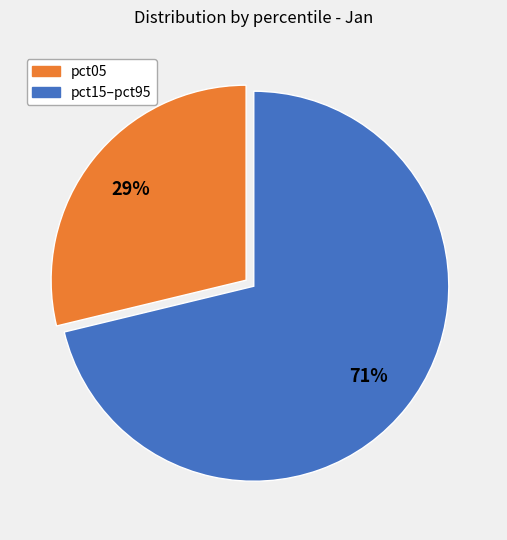

Is there any slice that represents more than half of the pie?

Yes